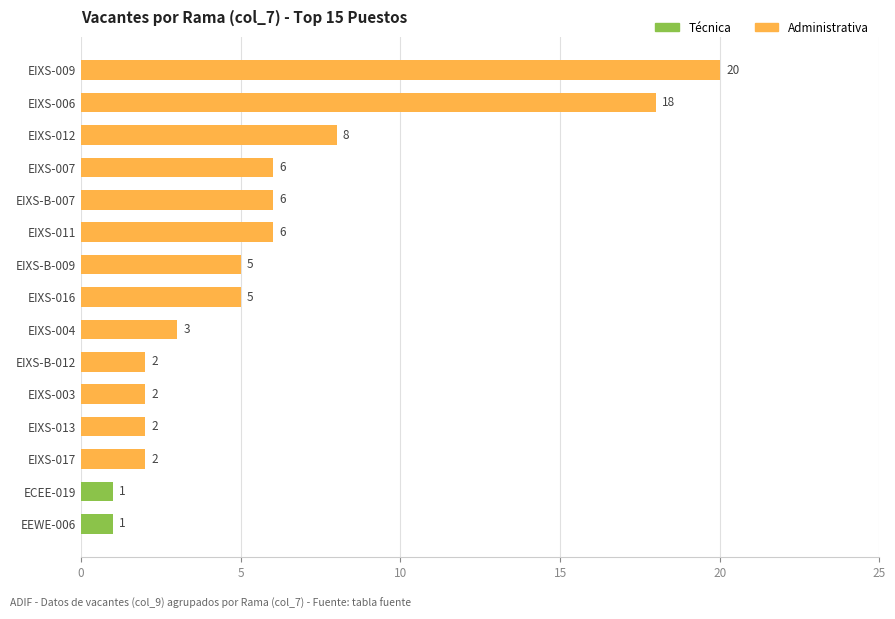

What is the value of the 14th bar from the top?

1